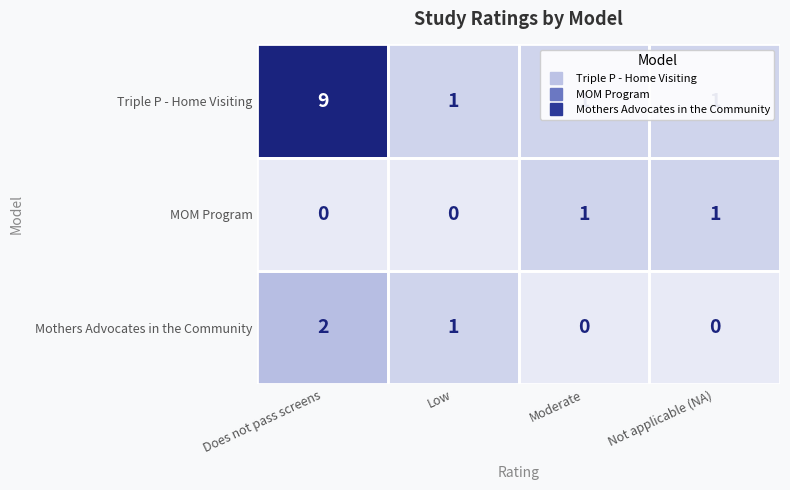

At Does not pass screens, list the series in order from largest to smallest.

Triple P - Home Visiting, Mothers Advocates in the Community, MOM Program